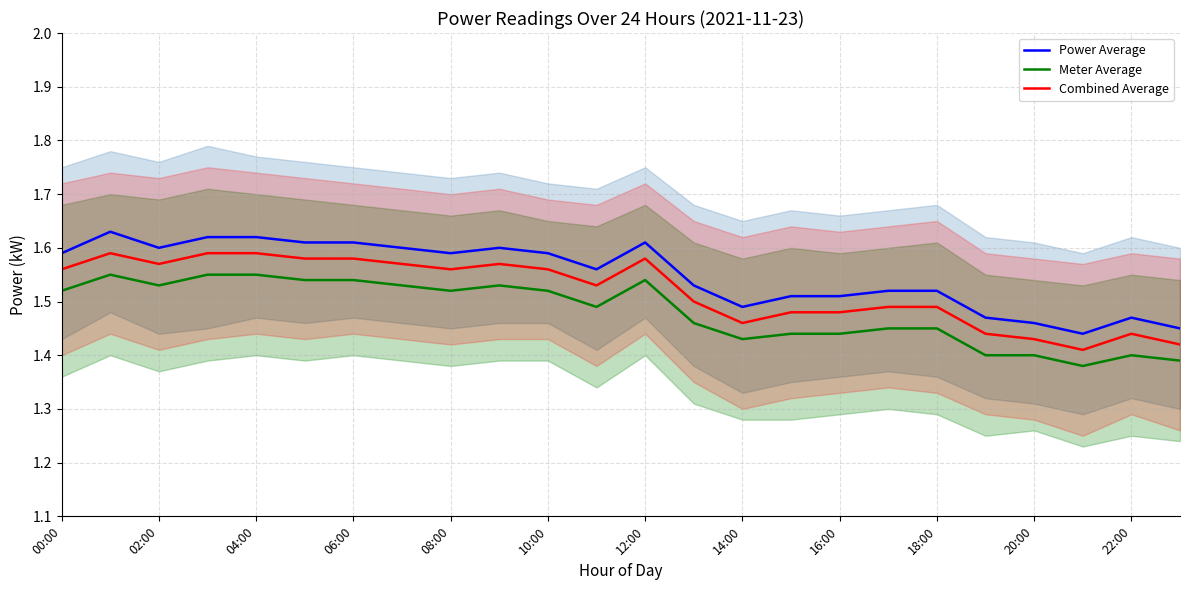

What is the value of the Combined Average point at the 4th from the left?

1.6